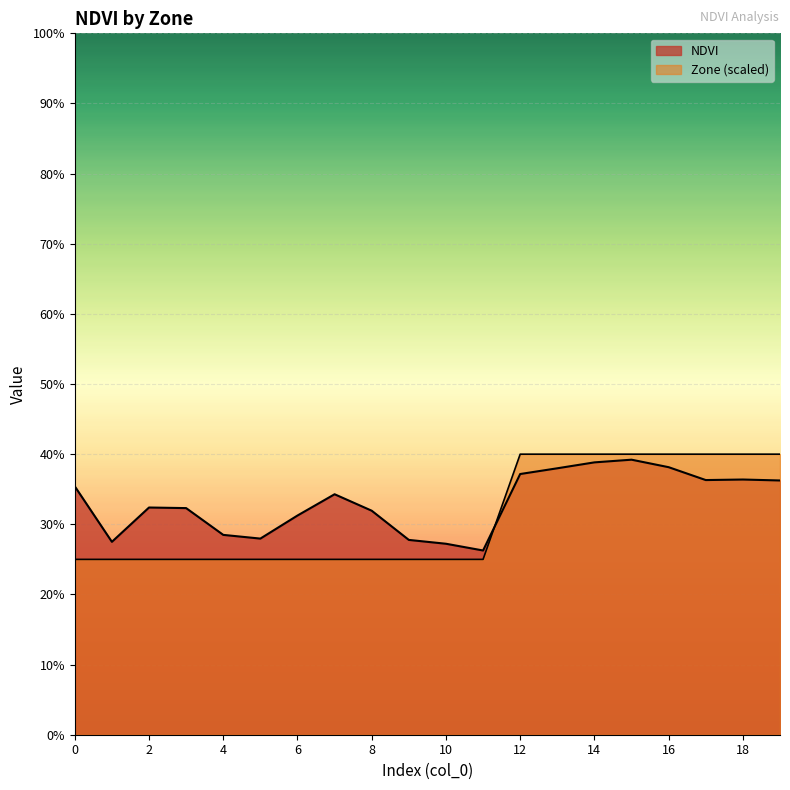

The value of NDVI at 6 is 0.3. True or false?

True